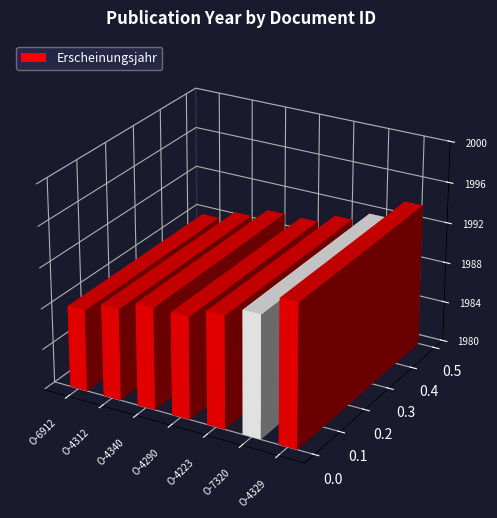

What is the ratio of the value at OPUS4-4290 to the value at OPUS4-7320?

1.0